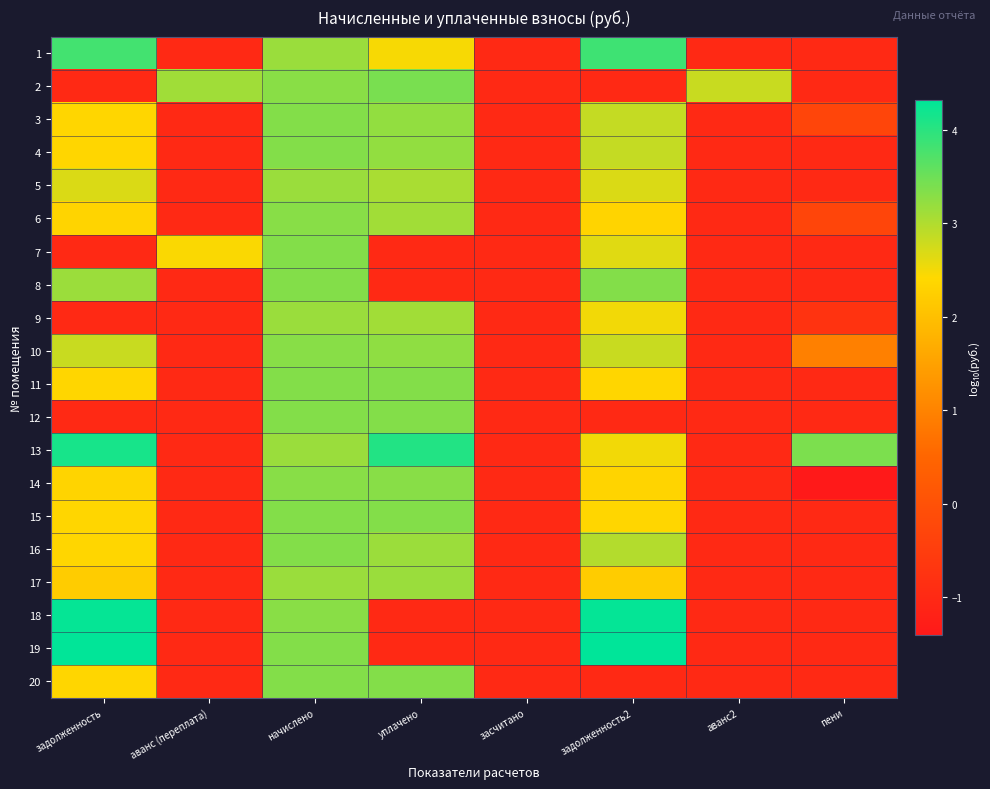

List the series in order of their peak value, lowest first.

5, 17, 9, 10, 6, 14, 3, 4, 11, 15, 8, 20, 7, 16, 12, 2, 1, 13, 18, 19